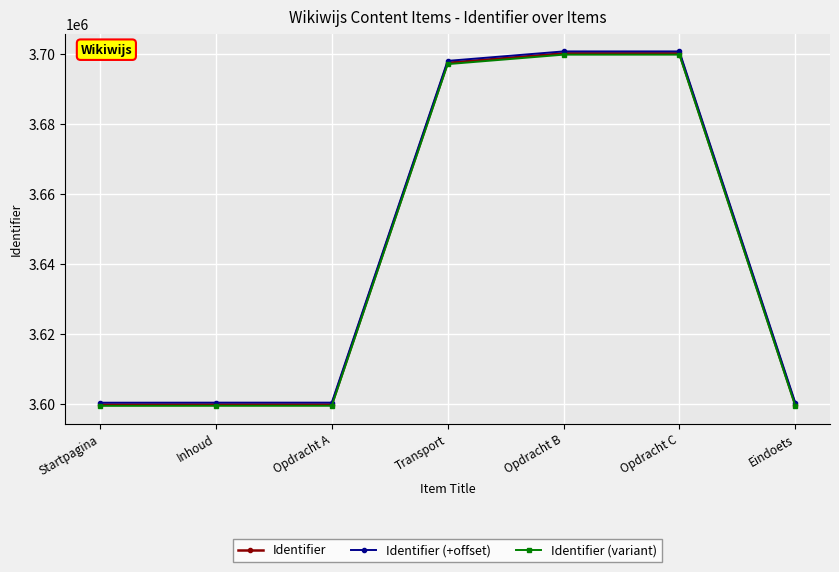

What are all the series names shown in the legend?

Identifier, Identifier (+offset), Identifier (variant)